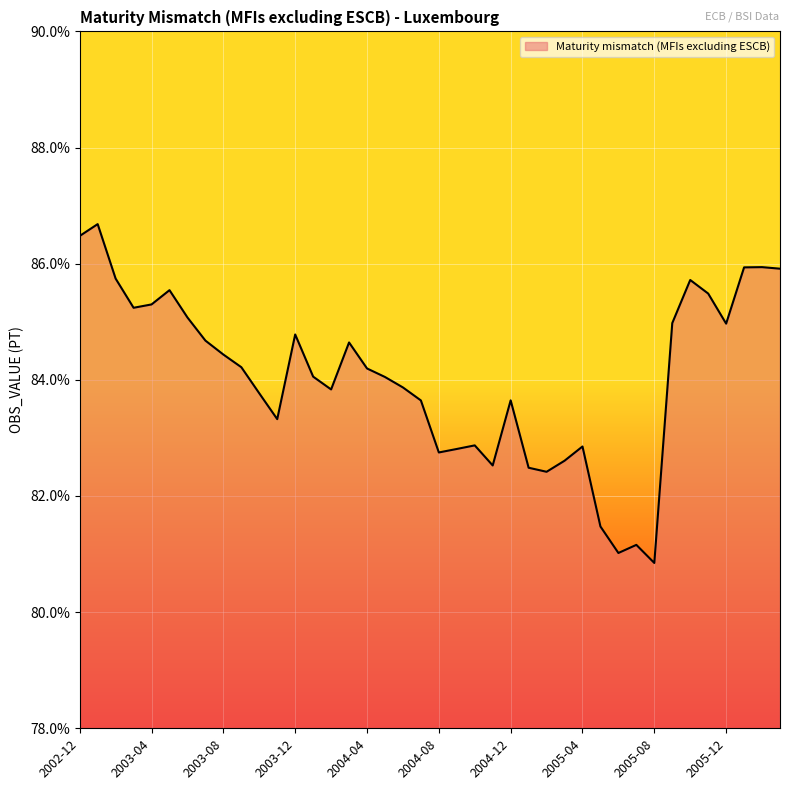

What is the minimum value shown in the chart?

80.8